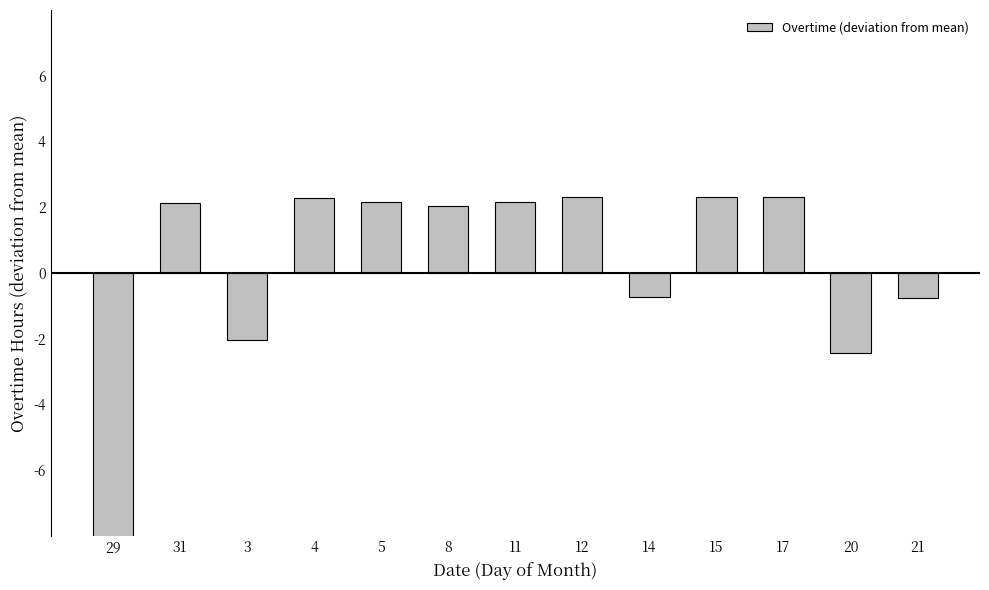

How many distinct data groups are displayed?

1